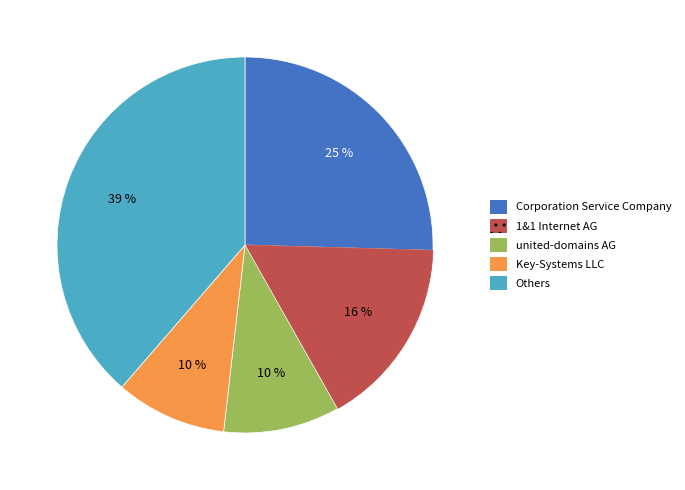

Does any single category account for the majority?

No